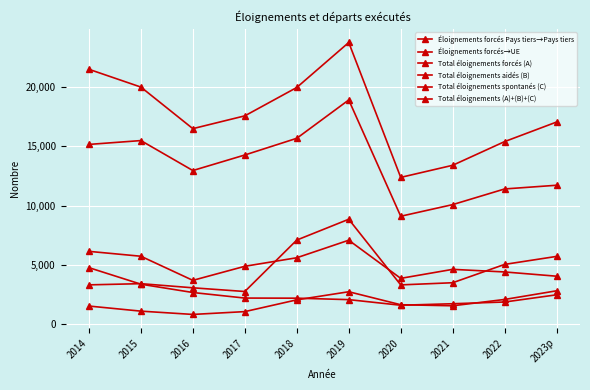

How many interior local peaks does the Total éloignements forcés (A) series have?

2